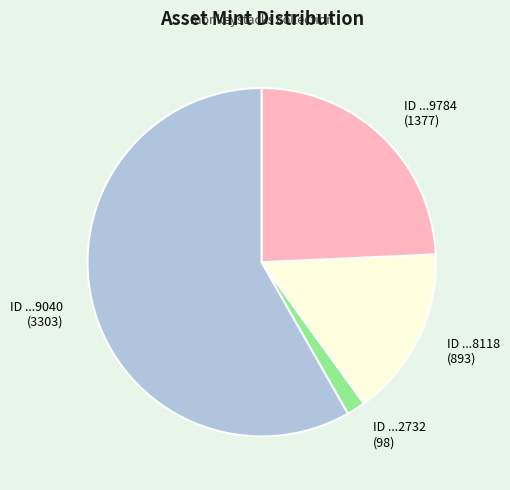

Is there a majority slice in this chart?

Yes